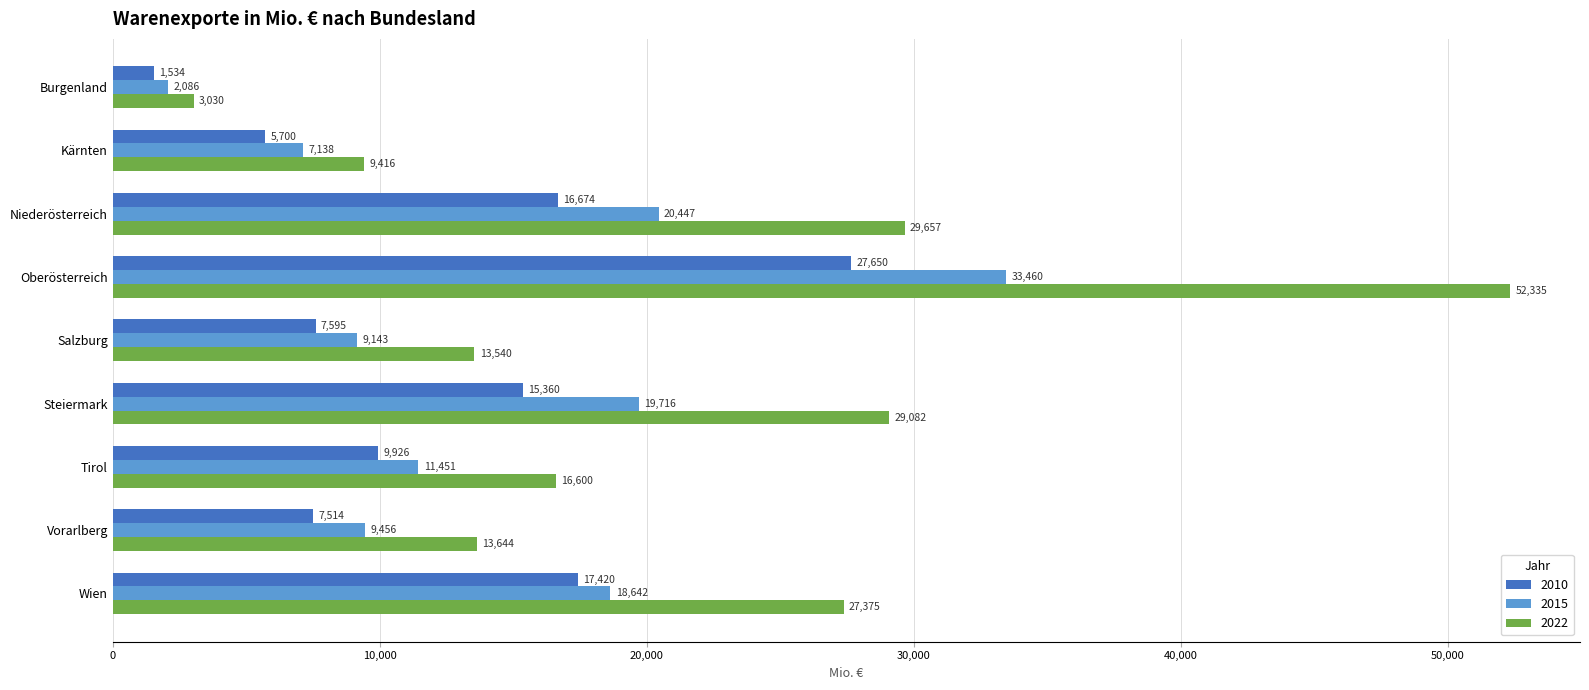

How many data points in 2010 are less than 9925?

4